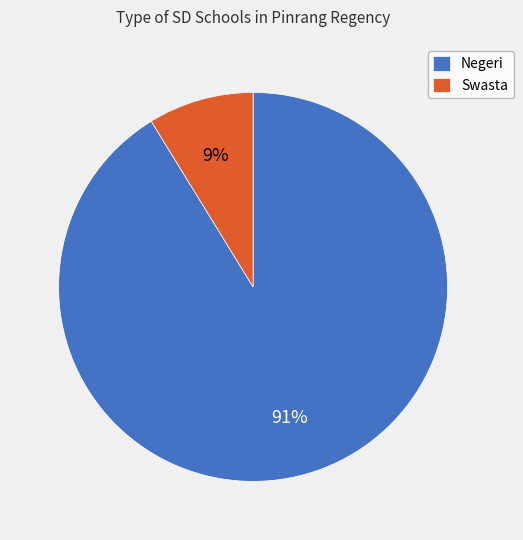

Between Negeri and Swasta, which is larger?

Negeri